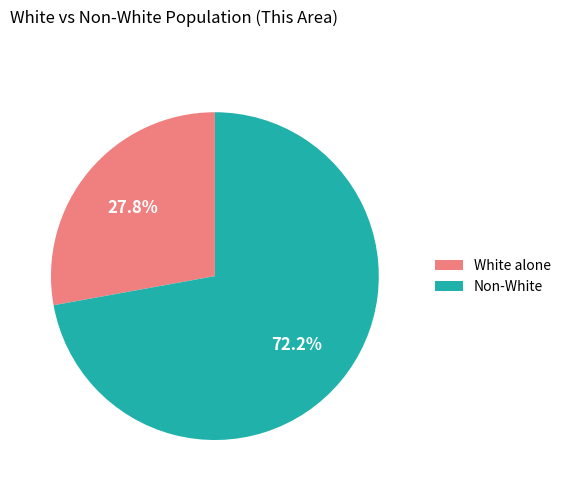

Rank the categories by value from highest to lowest.

Non-White, White alone